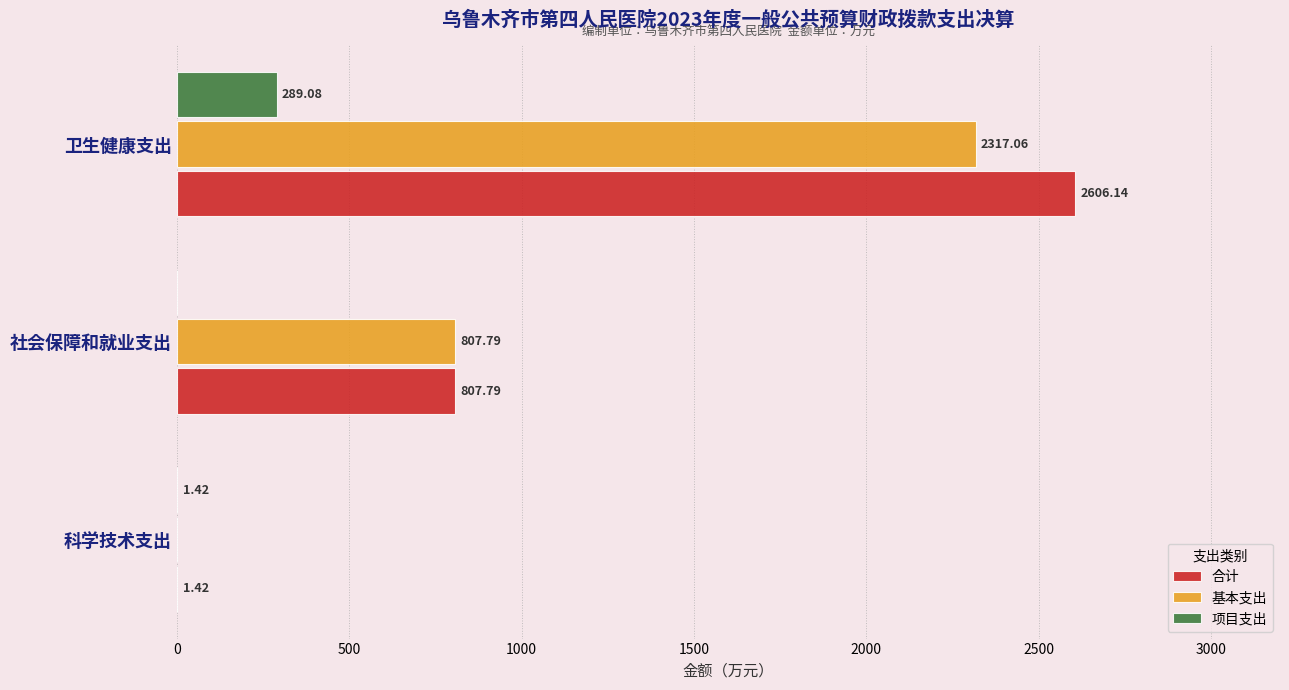

Where is 基本支出 nearest to the value 1158?

社会保障和就业支出